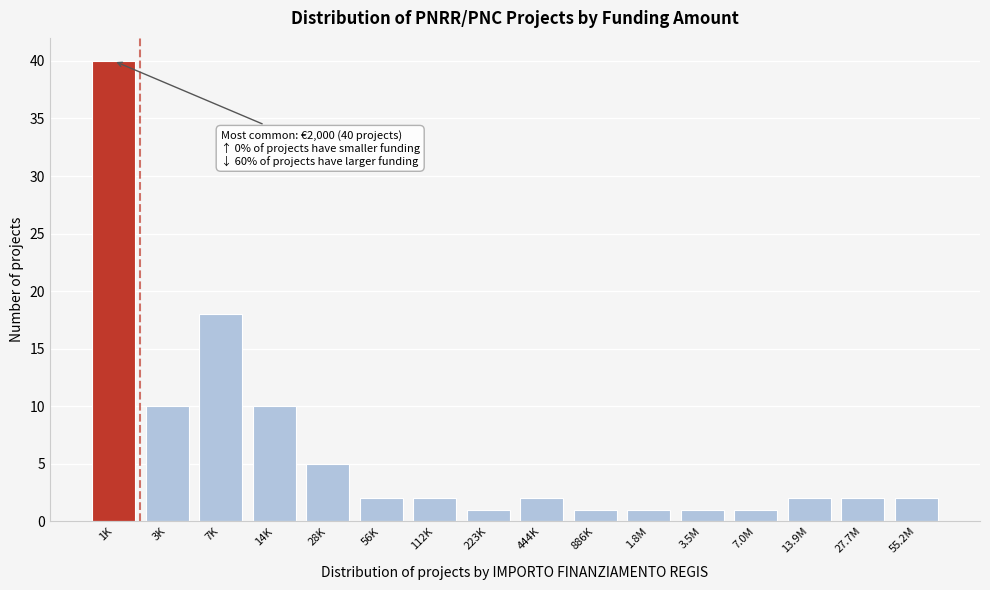

Reading left to right, transcribe all the data shown in this chart.

40	10	18	10	5	2	2	1	2	1	1	1	1	2	2	2